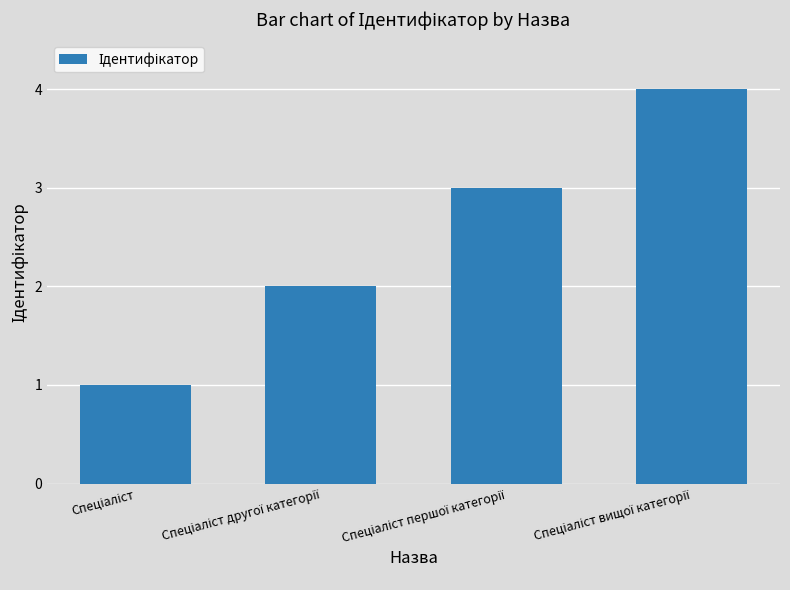

What is the greatest value displayed?

4